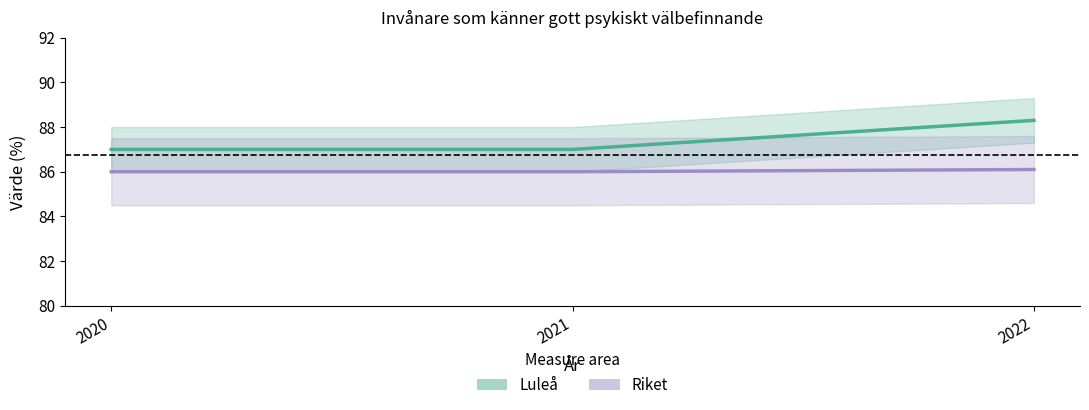

Is this an area chart (filled region under the line)?

No